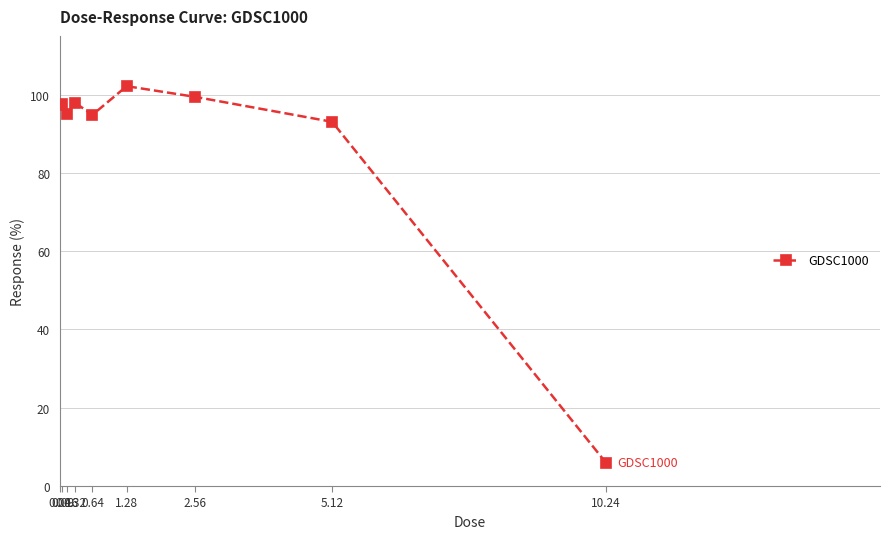

Which has a higher value, 0.32 or 5.12?

0.32